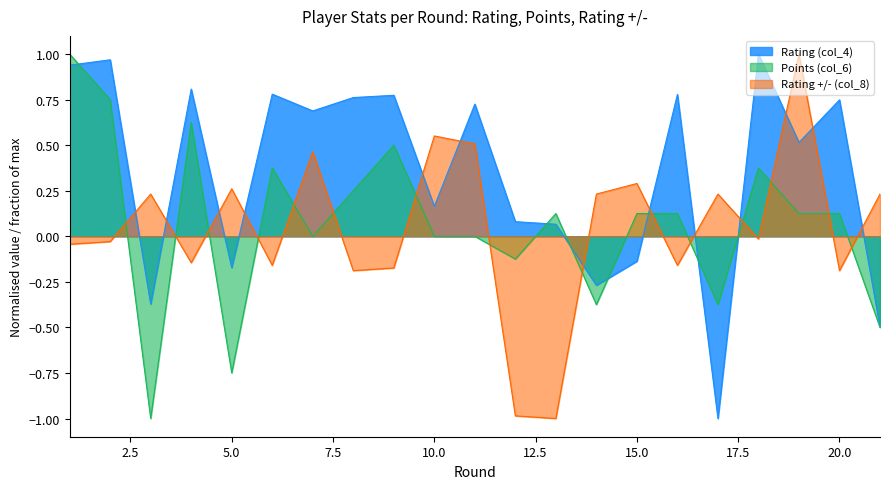

Which category has the lowest value in the Points (col_6) series?

3